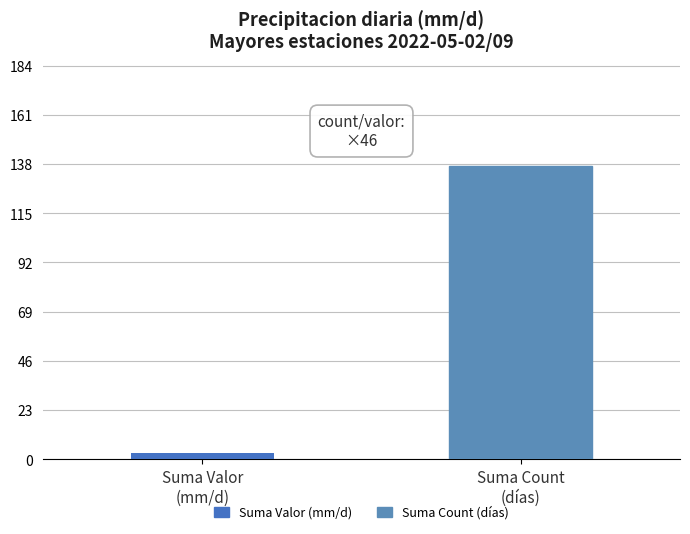

The chart shows a value of 3 at Suma Valor
(mm/d). True or false?

True